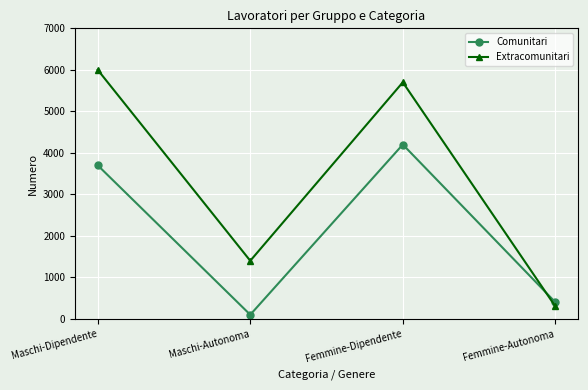

What are all the series names shown in the legend?

Comunitari, Extracomunitari